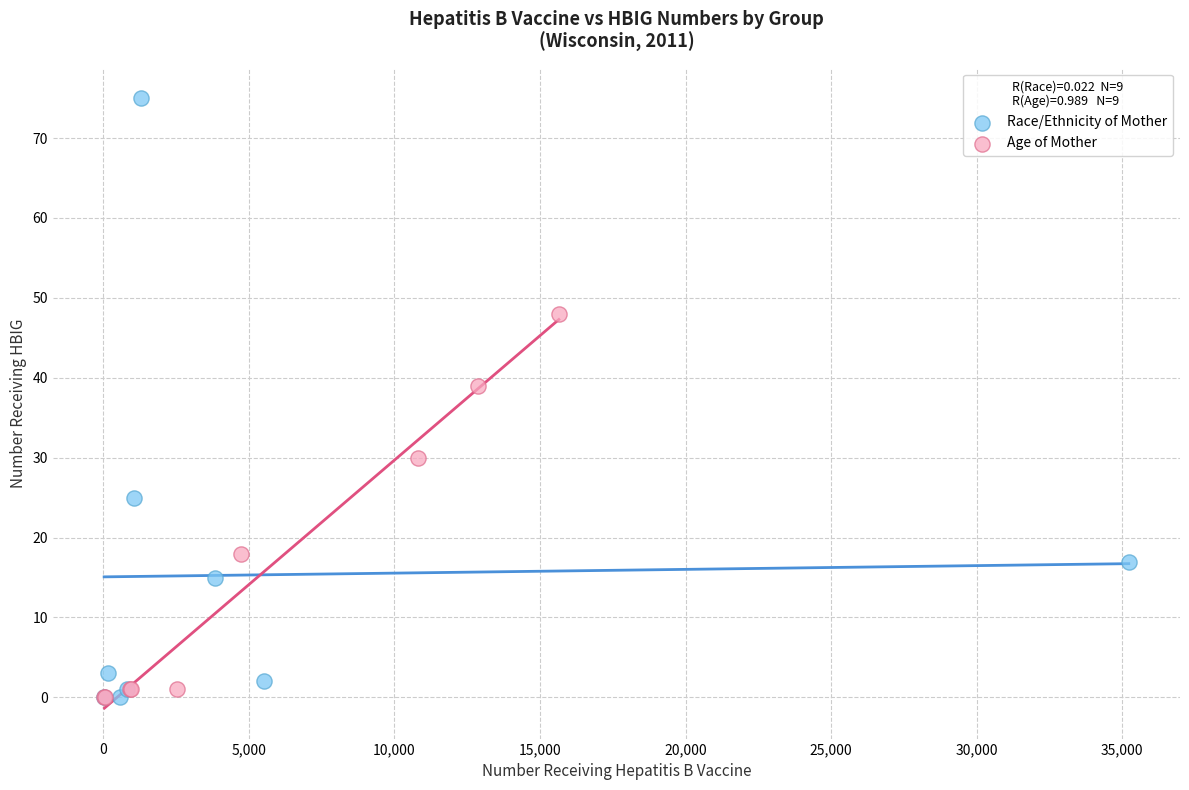

Which series has the largest Y range (max minus min)?

Race/Ethnicity of Mother